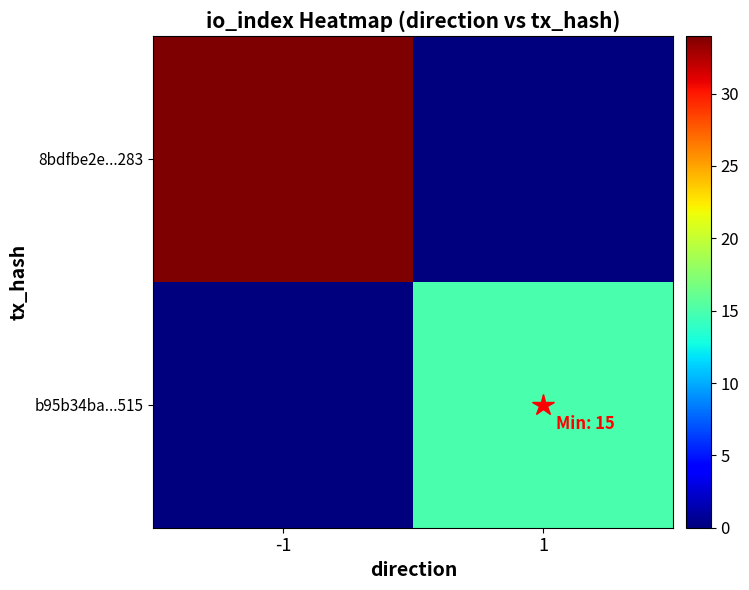

What is the difference between the highest and lowest values at -1?

34